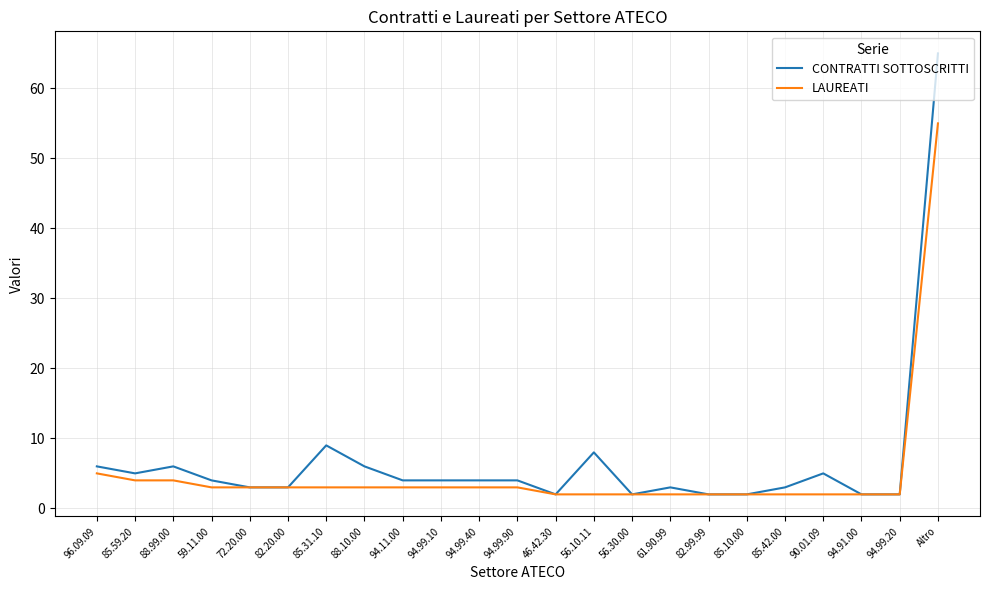

At which label does CONTRATTI SOTTOSCRITTI first exceed 4?

96.09.09